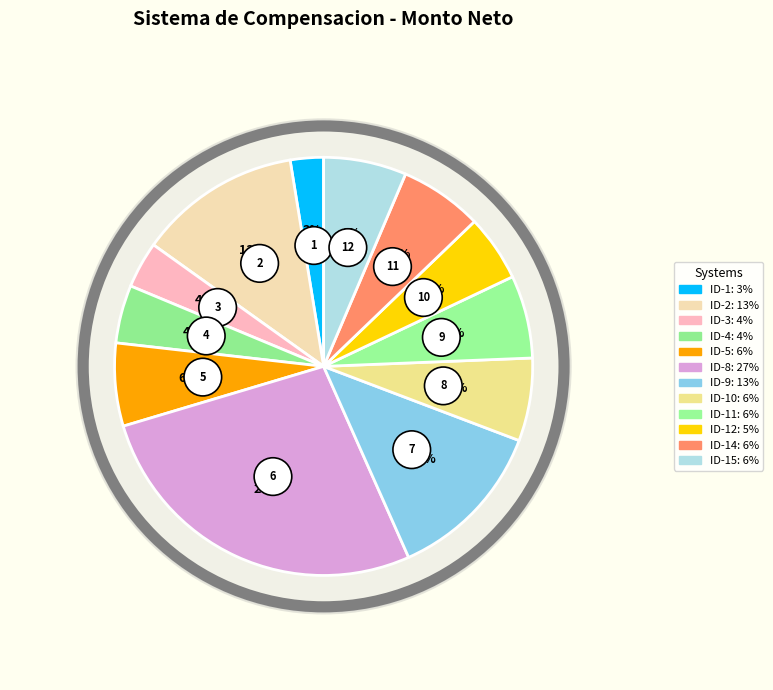

True or false: ID-5 accounts for 6% of the total.

True